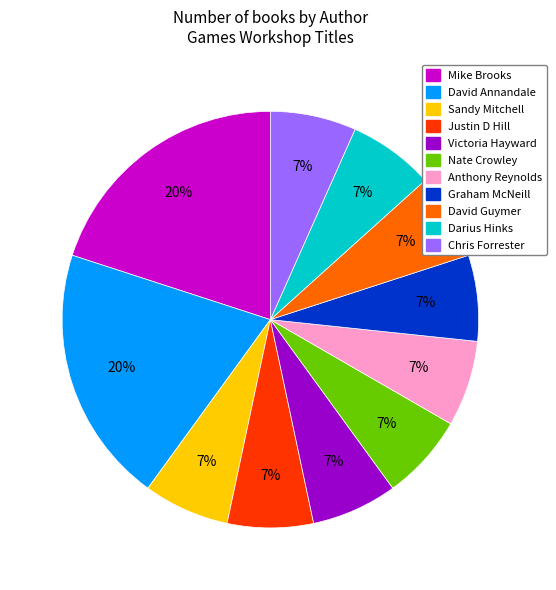

To the nearest percent, what portion does Graham McNeill represent?

7%